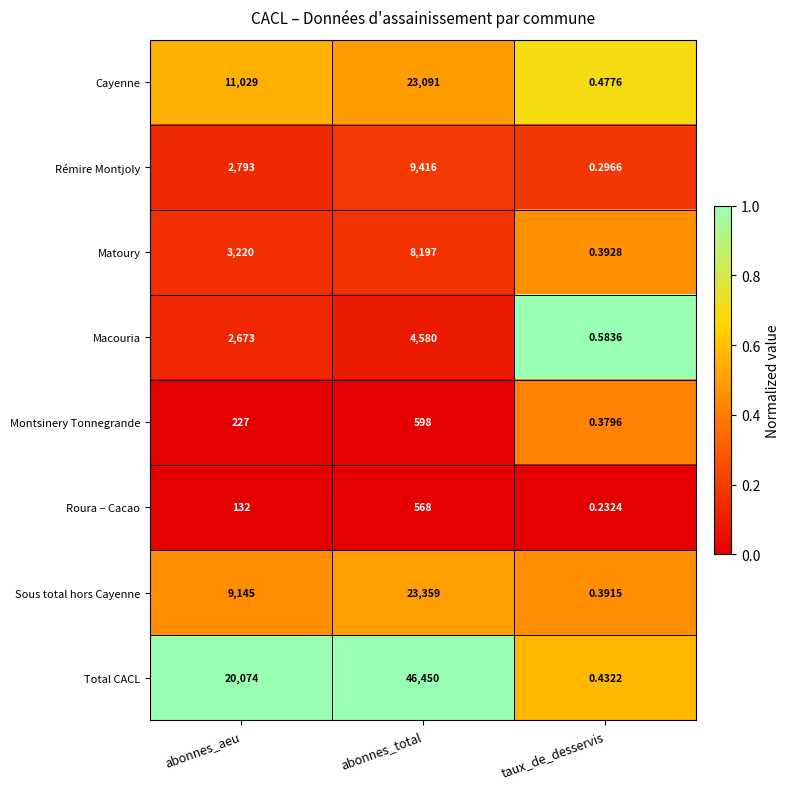

Which series has the largest range (max minus min)?

Total CACL